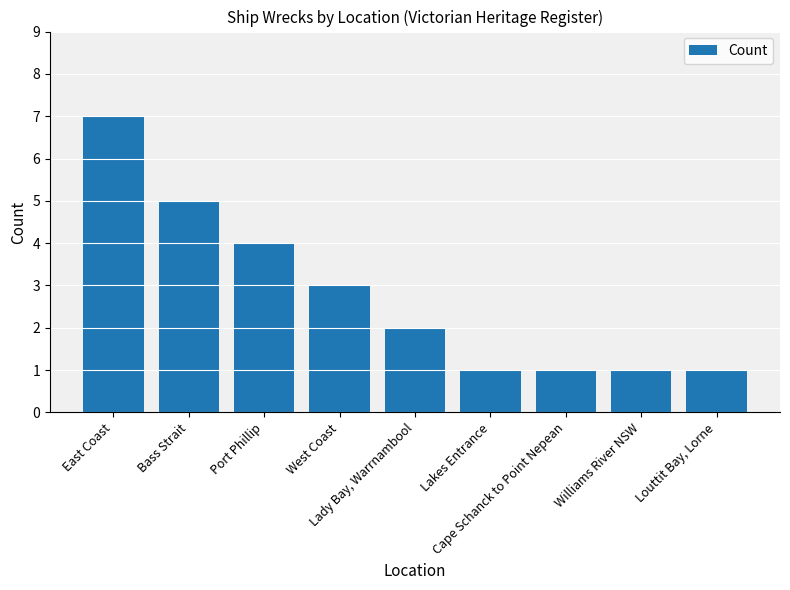

Does the chart contain any negative values?

No